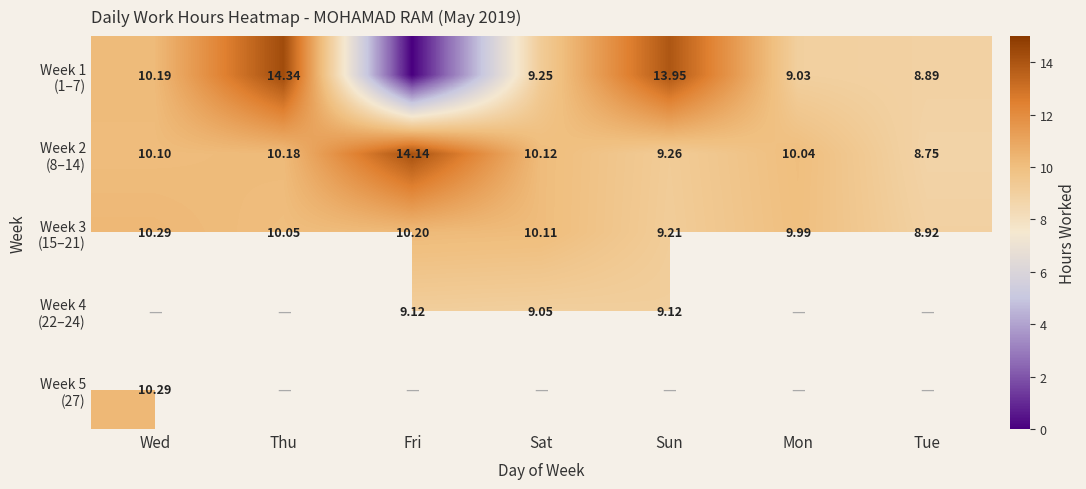

What is the spread (max minus min) of values at Sat?

1.1